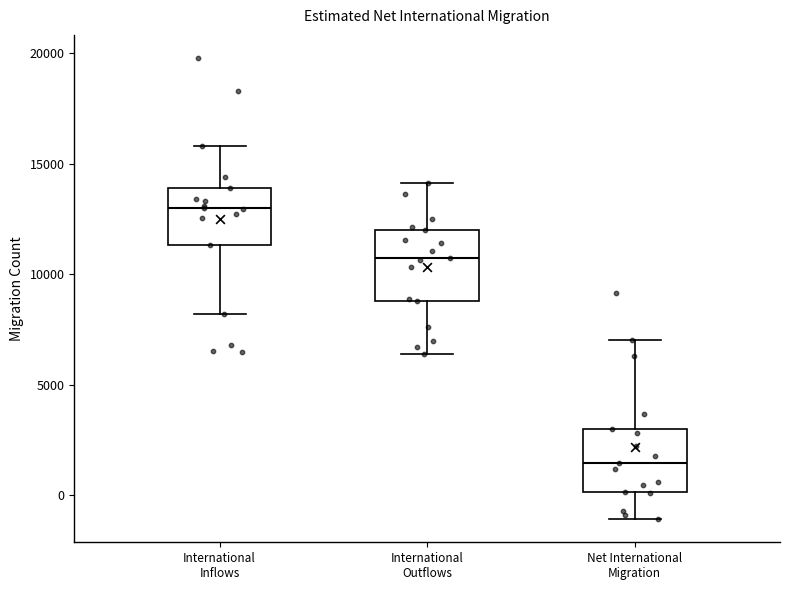

Which box has the lowest median line?

Net International Migration